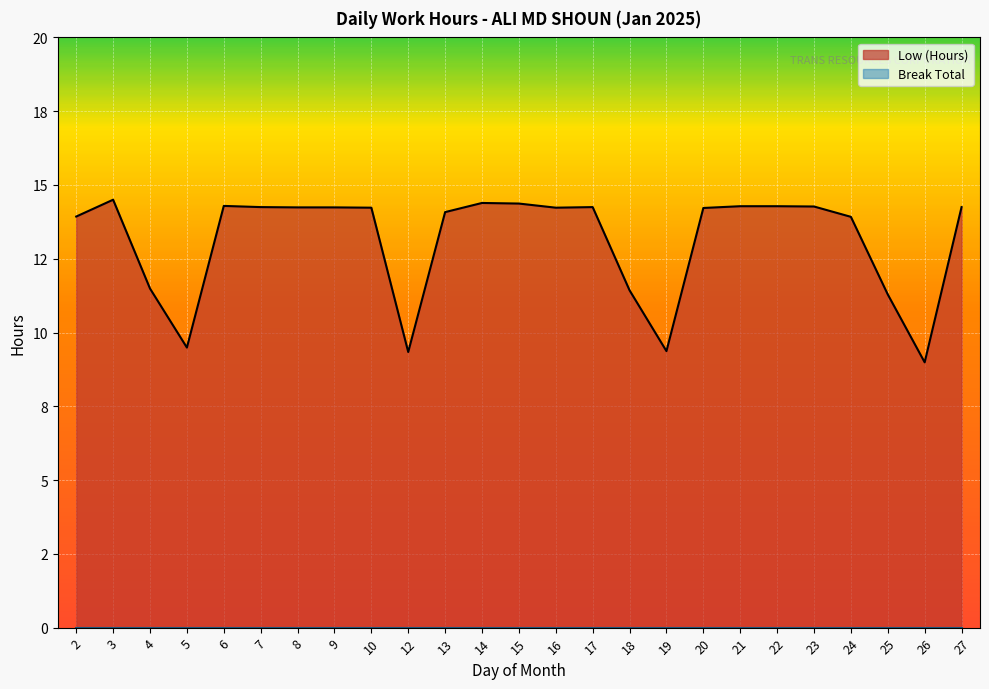

Which label corresponds to the smallest value in the chart?

26